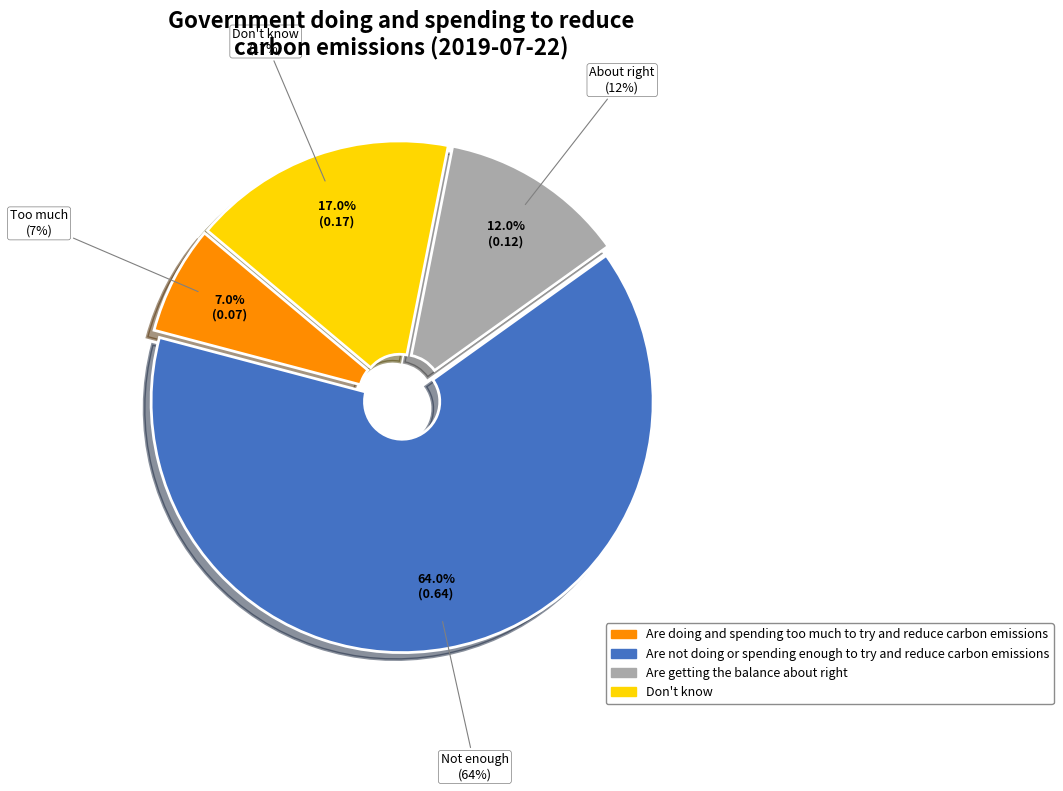

Does Are not doing or spending enough to try and reduce carbon emissions account for over 50% of the chart?

Yes